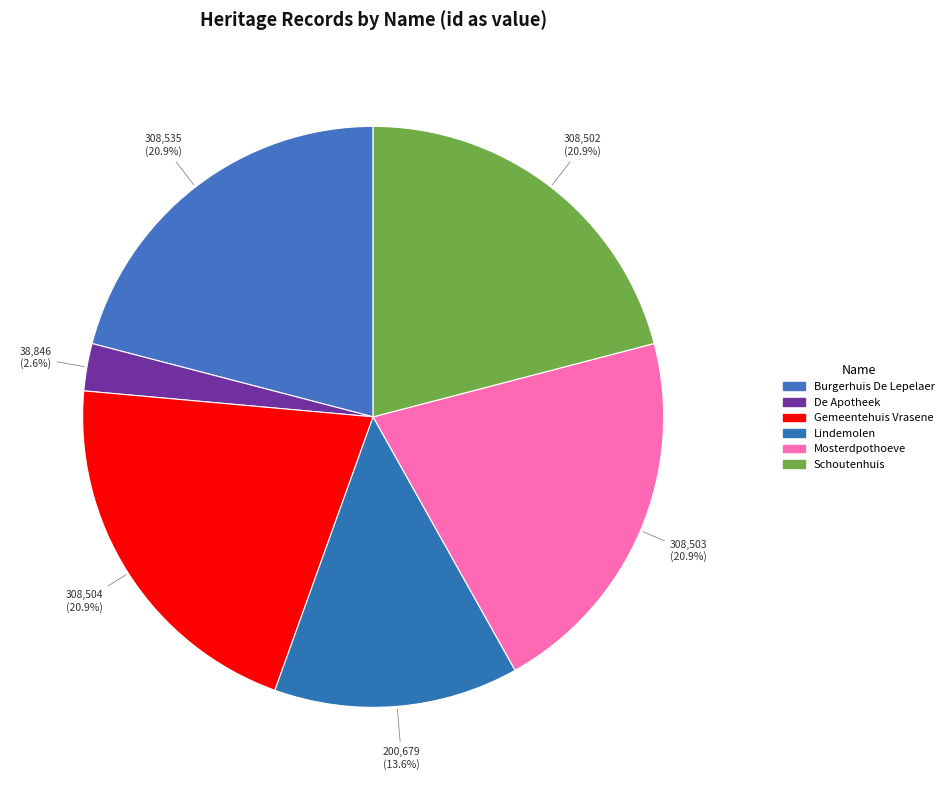

Which slice is the smallest?

De Apotheek